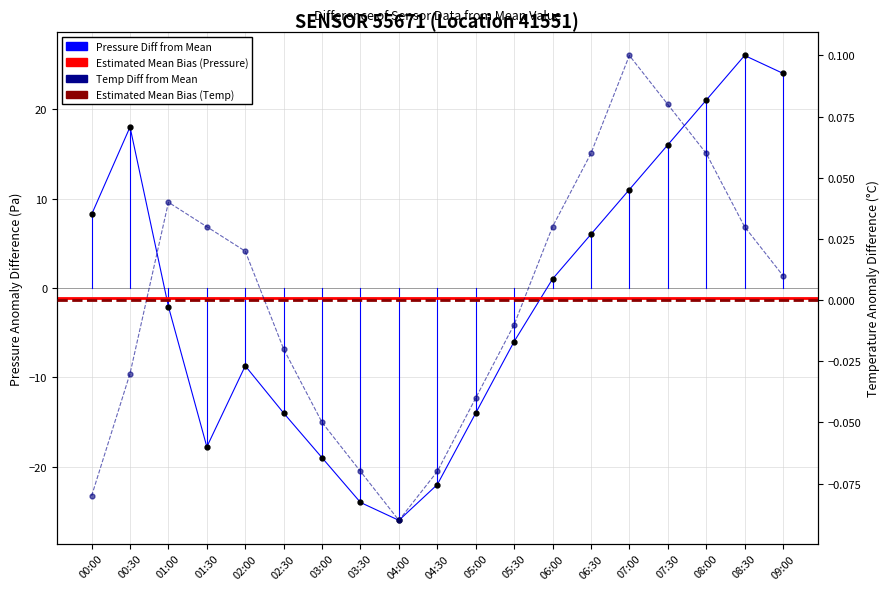

At which label does pressure first exceed -2?

00:00